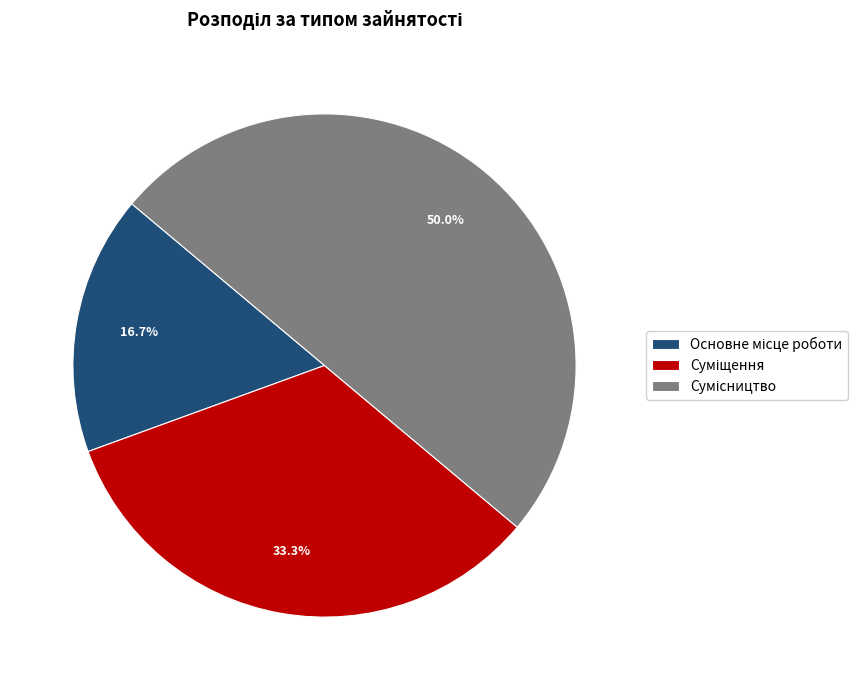

Count the number of slices in the pie.

3